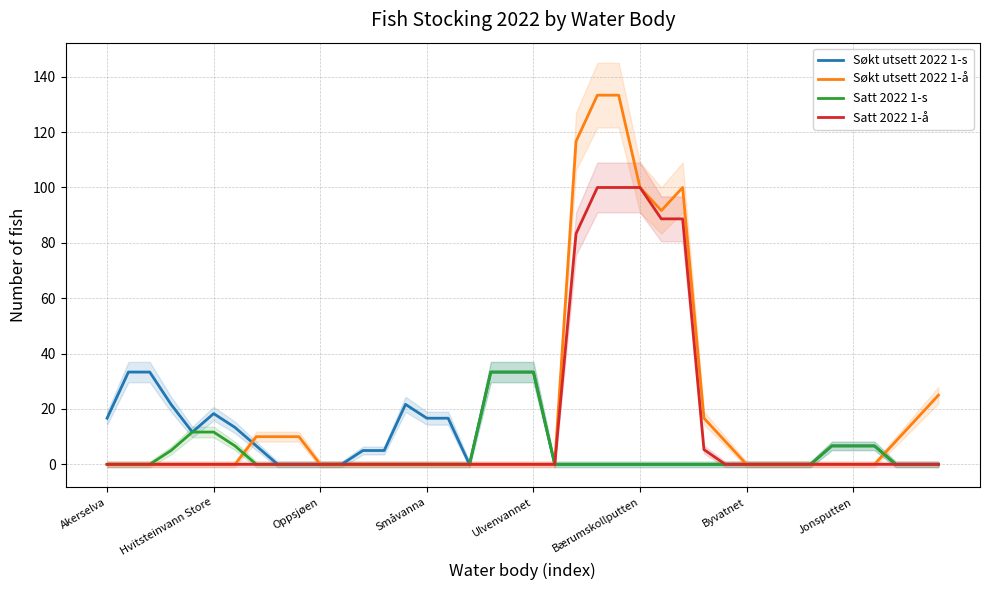

The value of Søkt utsett 2022 1-å at 26 is 62.9. True or false?

False